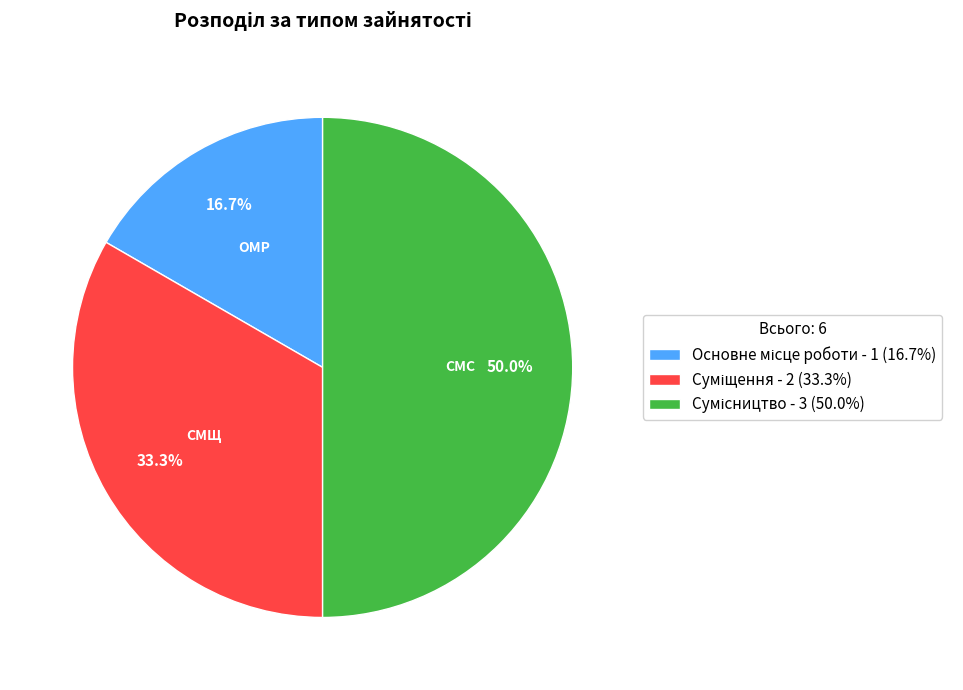

To the nearest percent, what portion does Суміщення represent?

33%